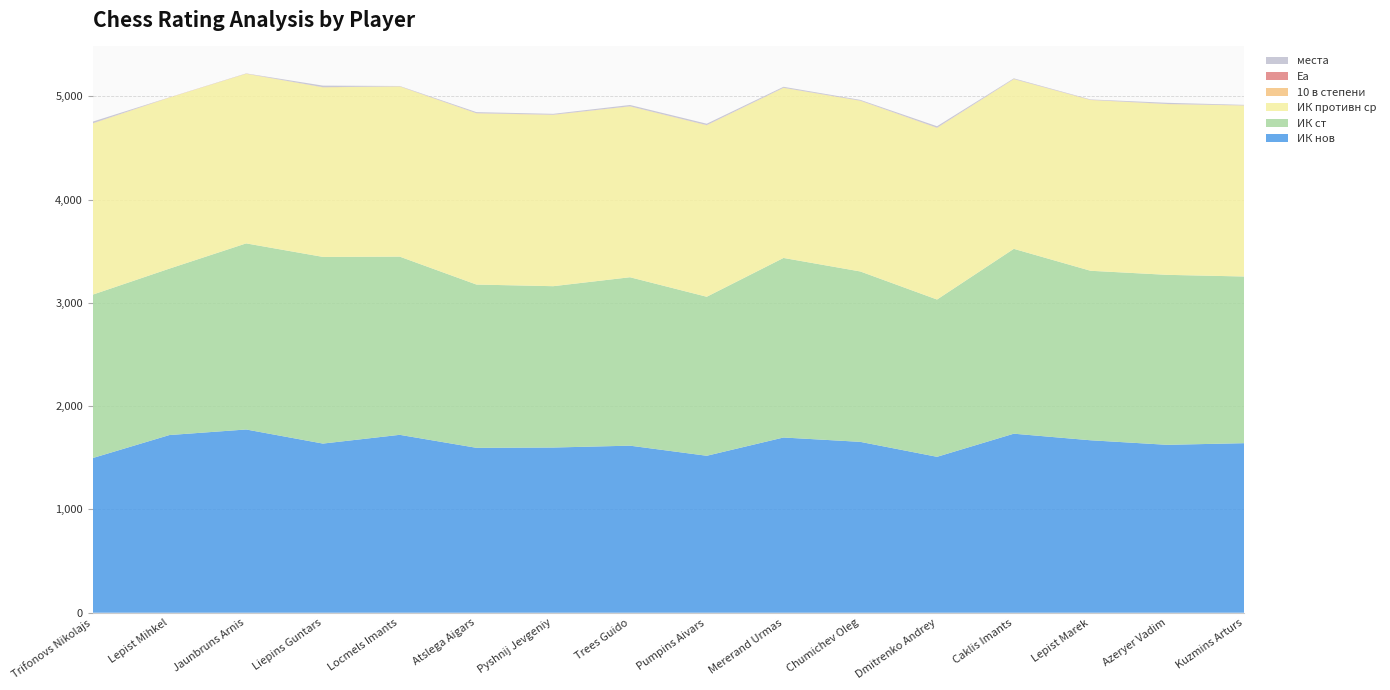

Reading right to left, what are all the values shown in this chart?

ИК ст: 1614.0	1646.0	1641.3	1790.0	1523.0	1650.0	1738.7	1539.8	1630.9	1562.3	1581.0	1725.6	1807.6	1802.0	1611.6	1582.3
места: 5.0	11.0	4.0	6.0	14.0	7.0	9.0	13.0	12.0	8.0	10.0	3.0	15.0	2.0	1.0	16.0
ИК противн ср: 1655.5	1653.3	1653.7	1643.7	1661.5	1653.1	1647.2	1660.4	1654.3	1658.9	1657.7	1648.0	1642.6	1642.9	1655.6	1657.6
10 в степени: 1.3	1.0	1.1	0.4	2.2	1.0	0.6	2.0	1.1	1.7	1.6	0.6	0.4	0.4	1.3	1.5
Еа: 0.4	0.5	0.5	0.7	0.3	0.5	0.6	0.3	0.5	0.4	0.4	0.6	0.7	0.7	0.4	0.4
ИК нов: 1641.8	1625.8	1670.0	1733.7	1509.8	1654.7	1696.7	1519.9	1617.7	1599.7	1596.9	1722.7	1637.9	1774.4	1720.5	1497.6